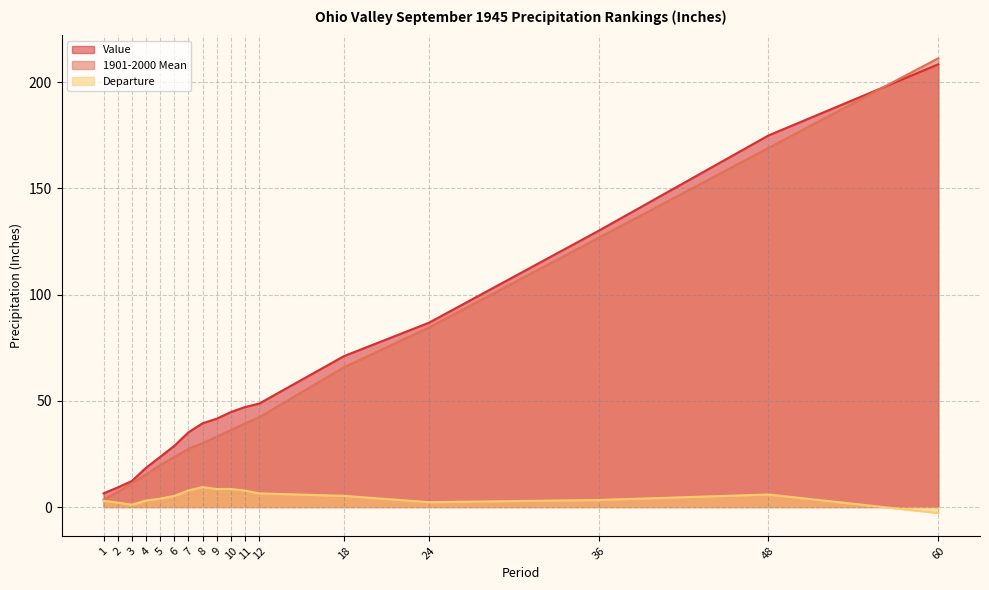

True or false: Departure has more than 2 interior local peaks.

True